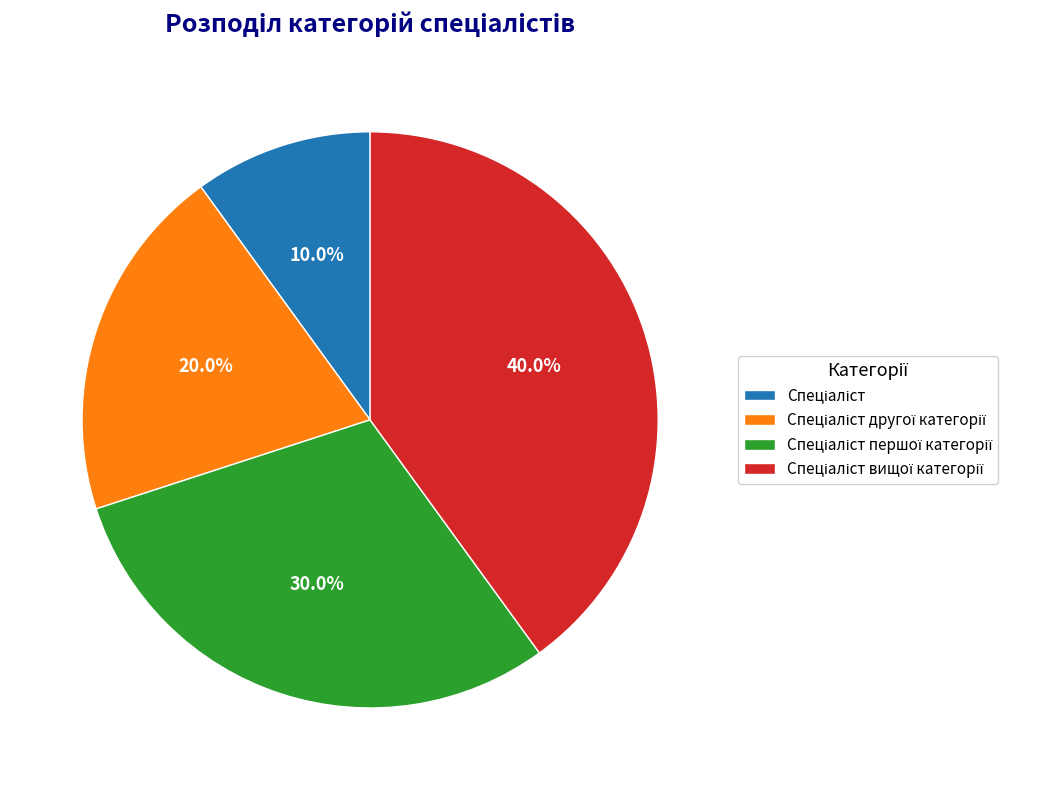

Count the number of slices in the pie.

4